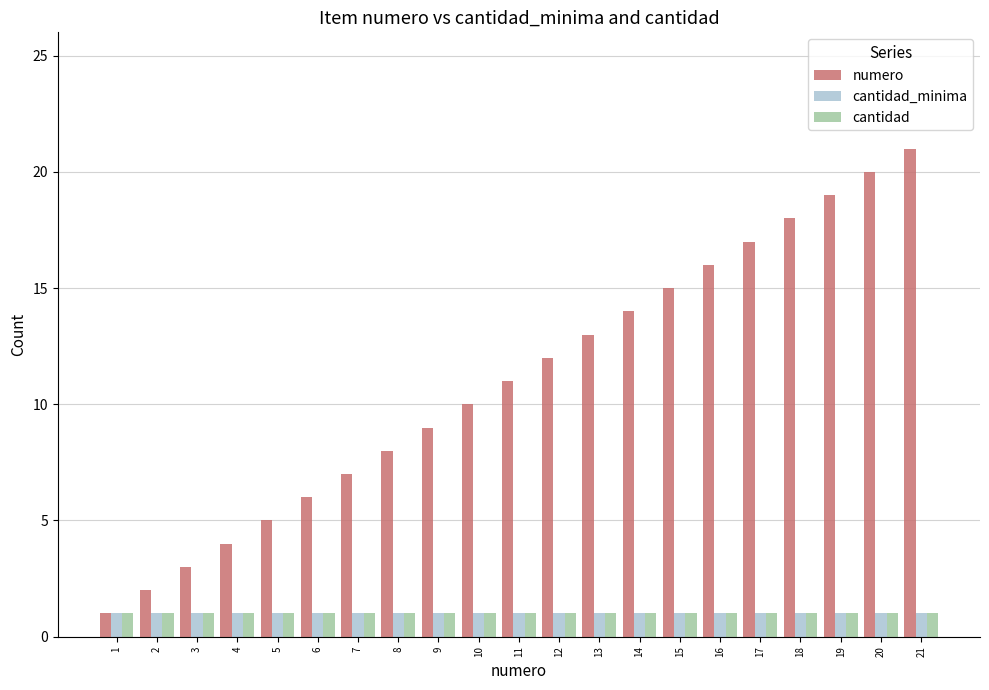

What is the maximum value shown in the chart?

21